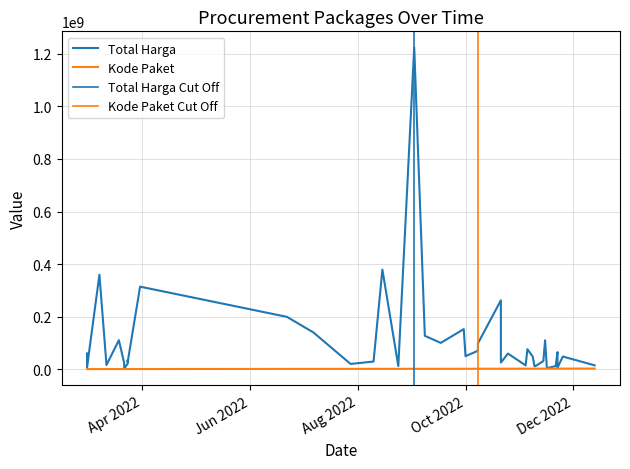

What is the value of the Total Harga point at the 35th from the left?

110389990